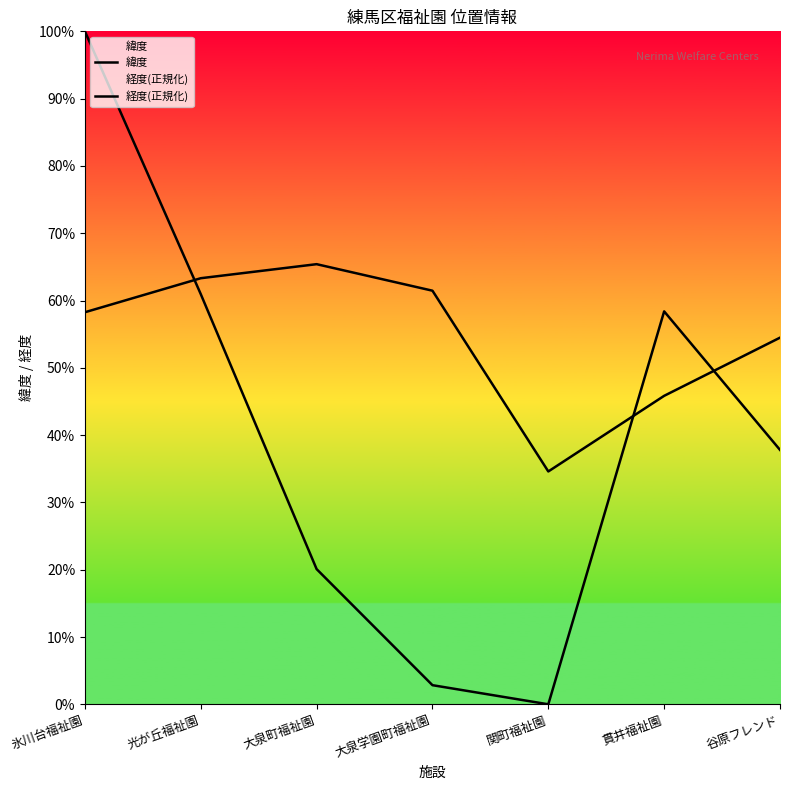

Between which two adjacent categories do 経度(正規化) and 緯度 first intersect?

氷川台福祉園 and 光が丘福祉園